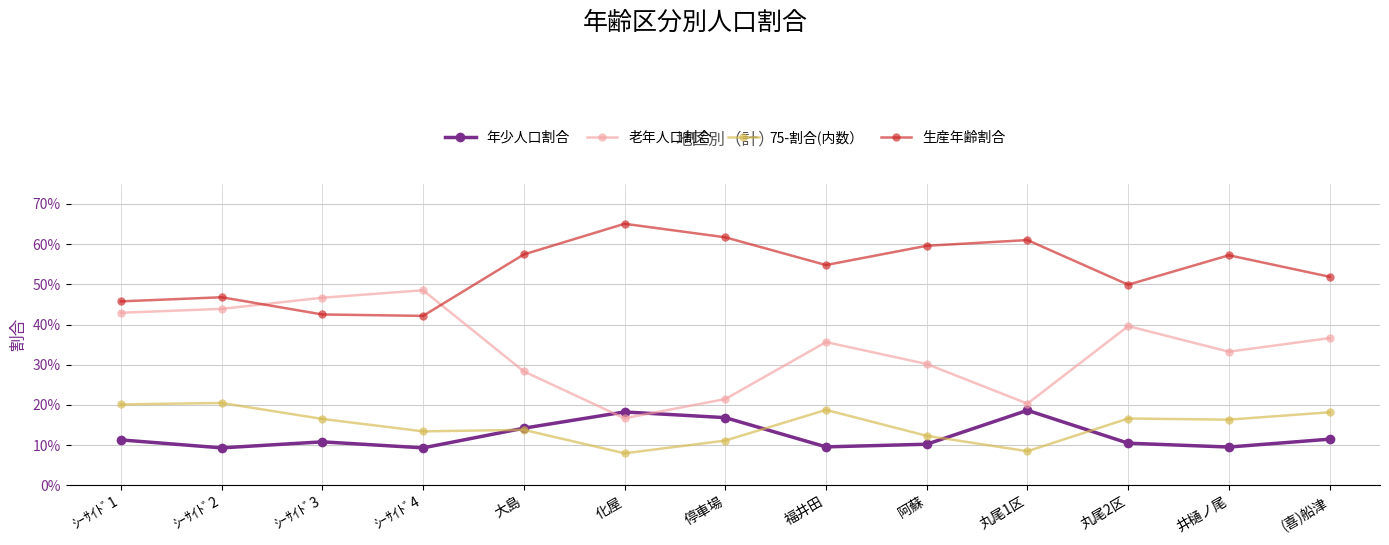

True or false: 老年人口割合 has a value of 0.3 at 阿蘇.

True